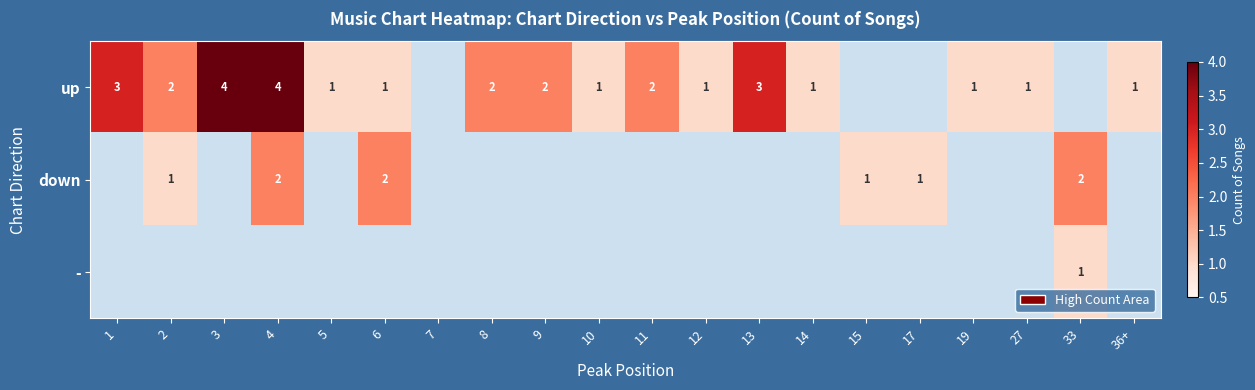

Is it true that up equals 1 at 6?

True